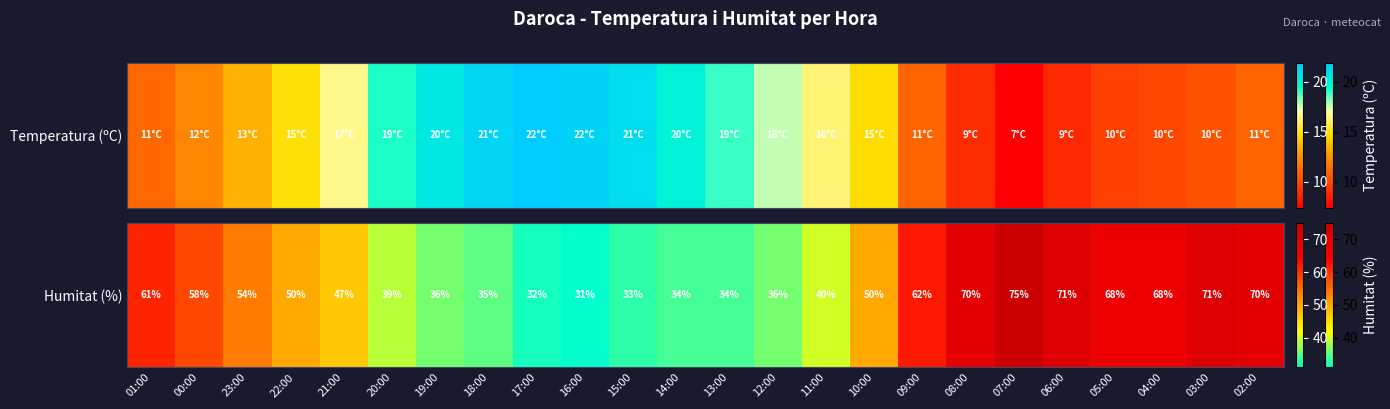

At which category does the chart reach its peak across all series?

07:00